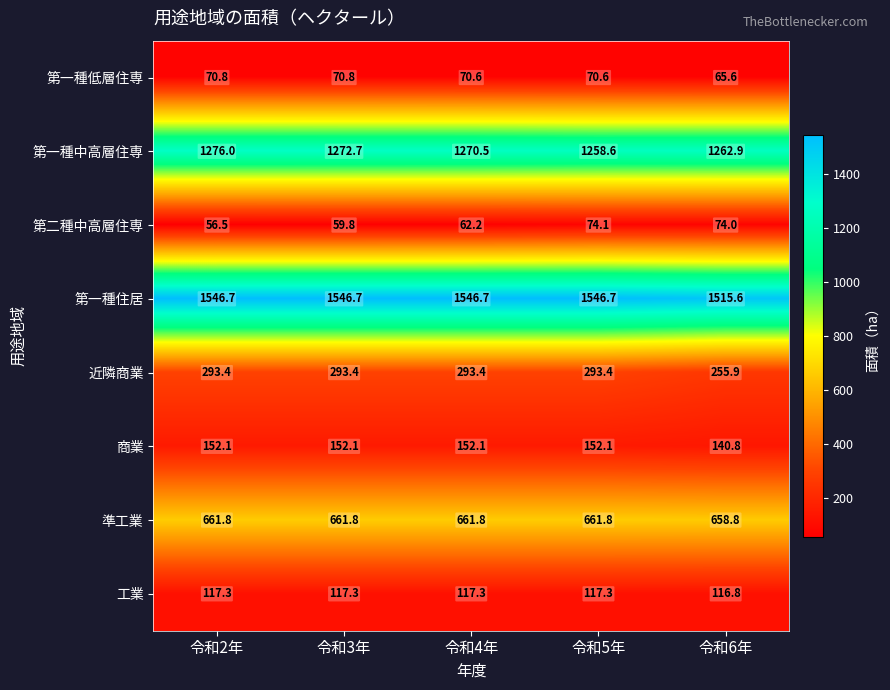

The 準工業 series shows 438.8 at 令和4年. True or false?

False